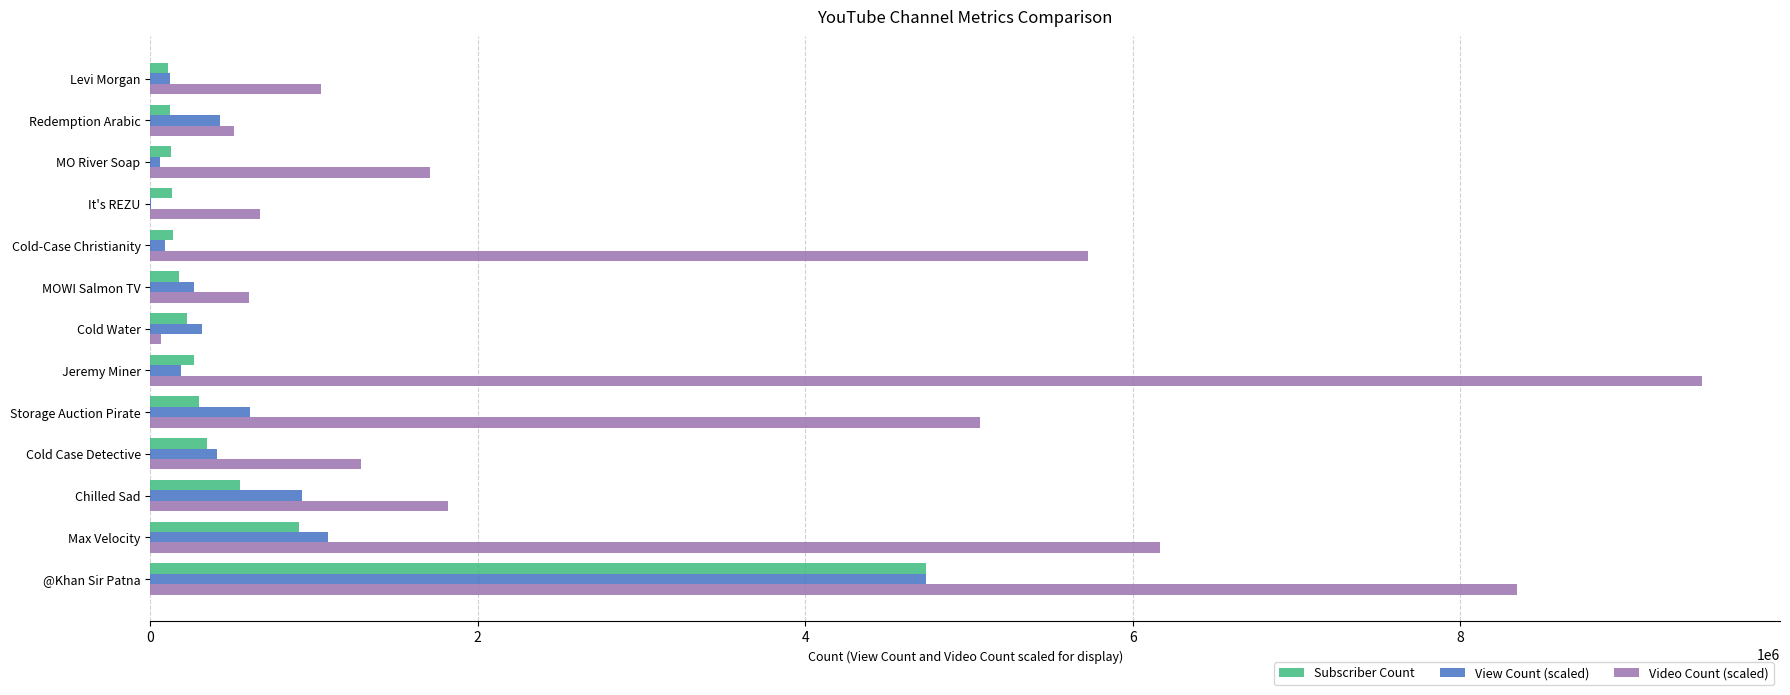

How many data points does each series have?

13